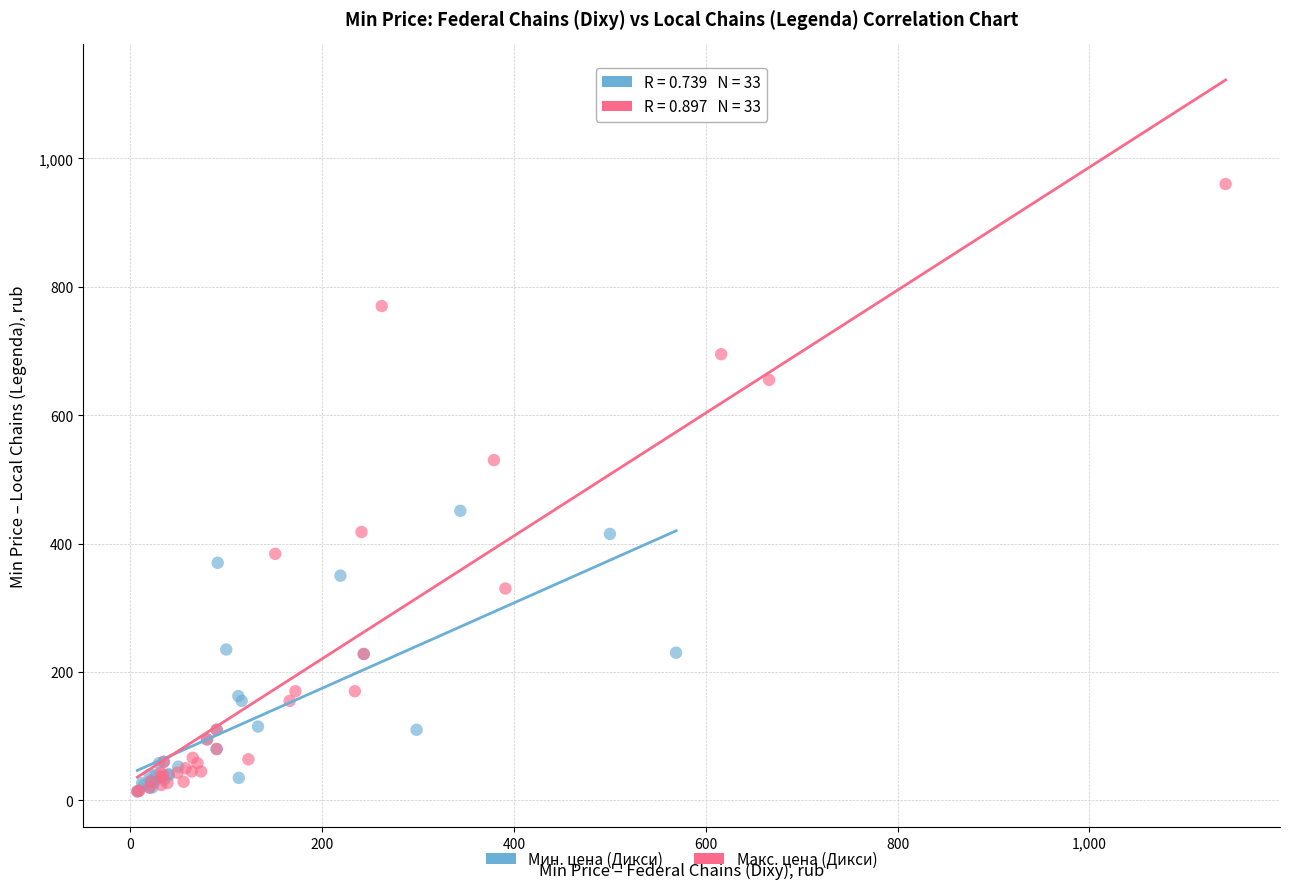

Which series has the widest spread of Y values?

Макс. цена (Дикси)